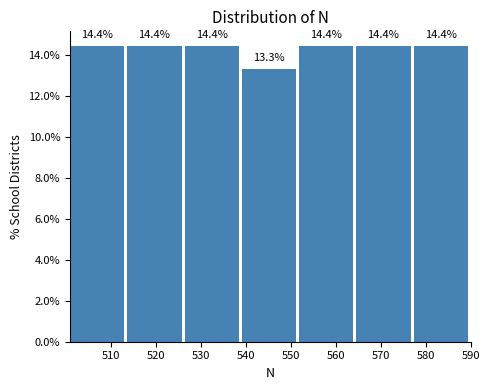

Reading left to right, list every bar in this chart as the range it spans on the x-axis followed by its height. The bar edges are not printed on the chart, so give them approximately, as read against the axis.

501 to 514: 14.4
514 to 526: 14.4
526 to 539: 14.4
539 to 552: 13.3
552 to 565: 14.4
565 to 577: 14.4
577 to 590: 14.4